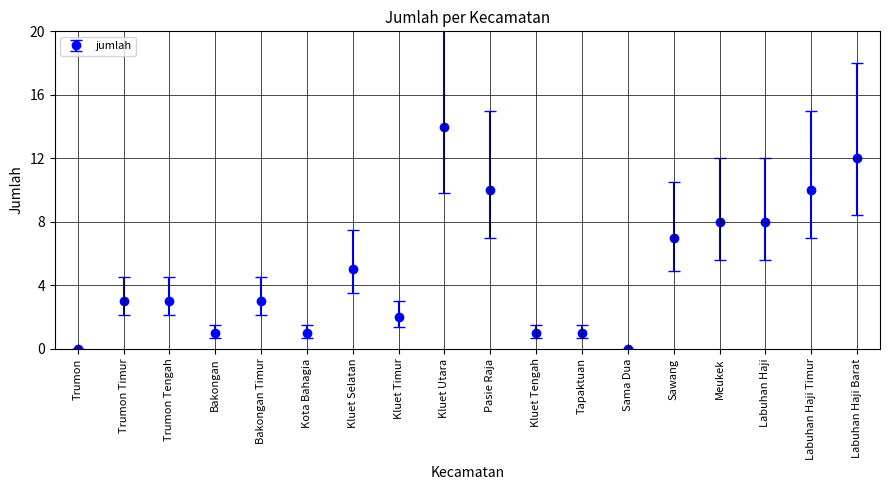

Reading left to right, list all the values displayed in this chart.

0	3	3	1	3	1	5	2	14	10	1	1	0	7	8	8	10	12